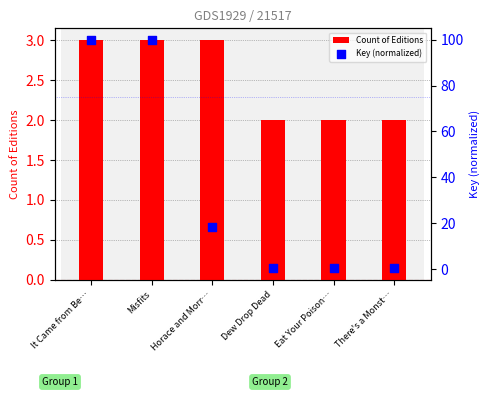

At which category is the sum across all series the highest?

Misfits